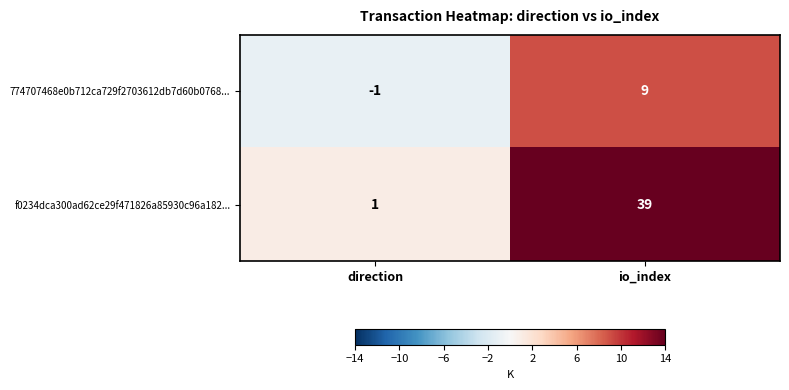

At which label does 774707468e0b712ca729f2703612db7d60b0768... reach its peak?

io_index